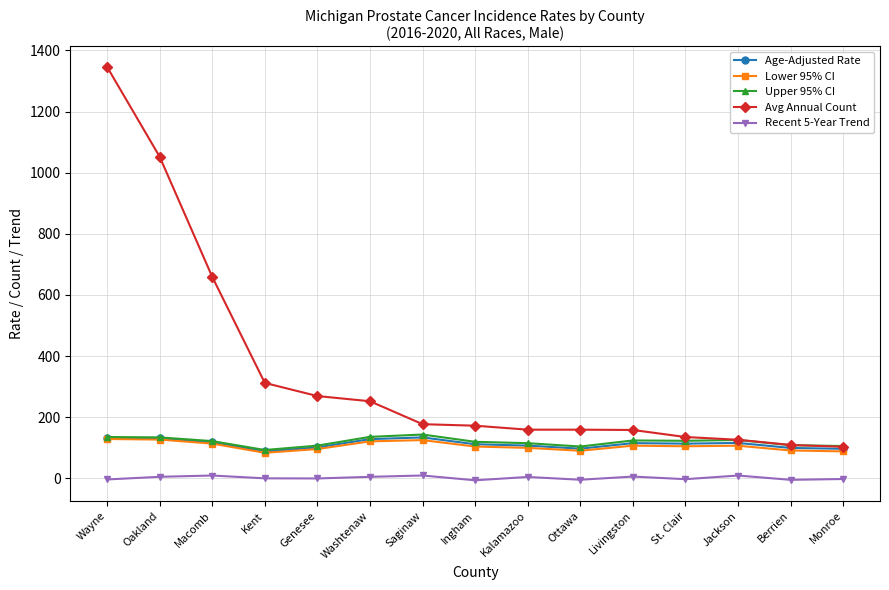

True or false: Lower 95% CI has more than 0 interior local peaks.

True